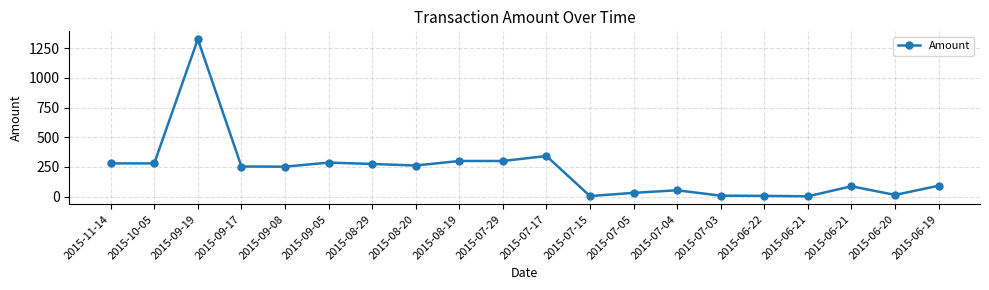

Does the chart have visible grid lines?

Yes